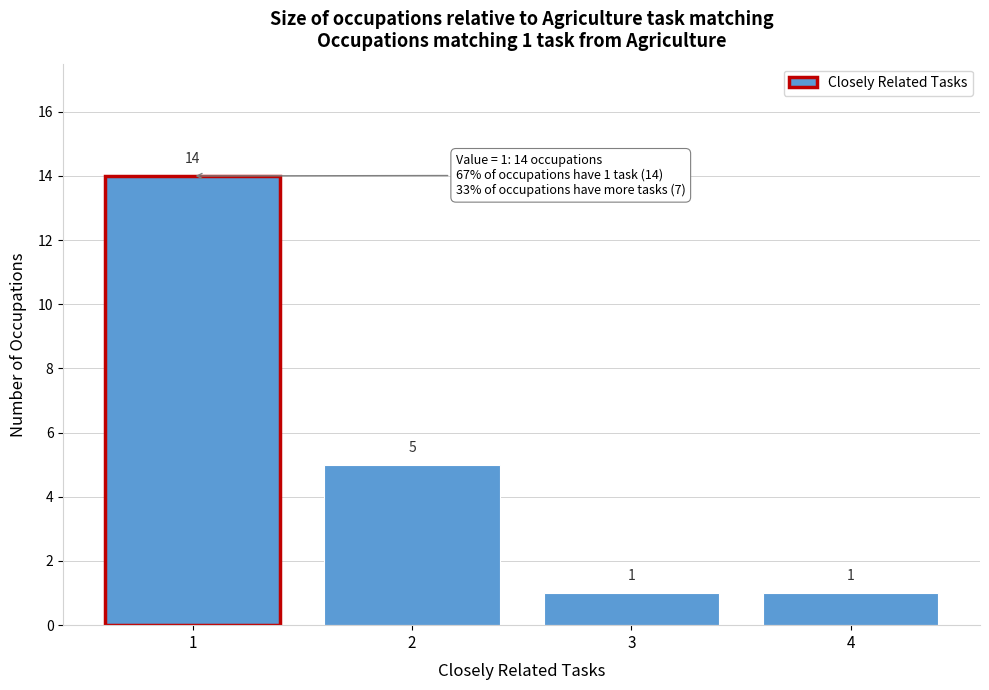

Reading left to right, what are all the values shown in this chart?

14	5	1	1